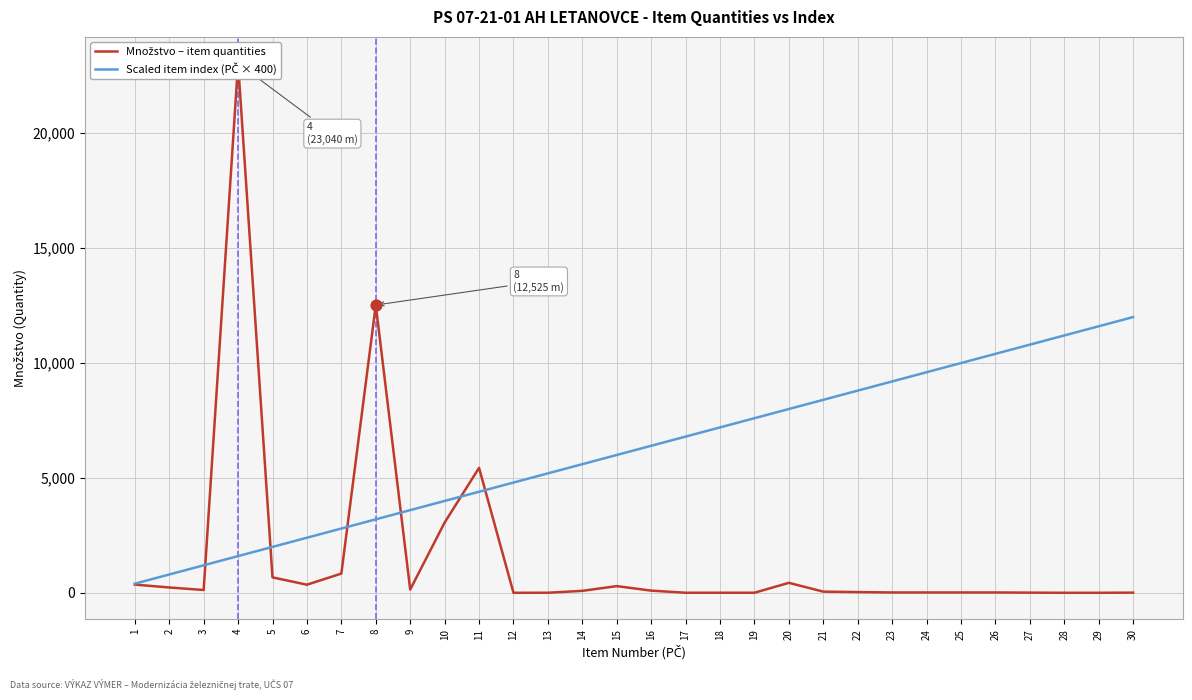

At which category is the sum across all series the highest?

4